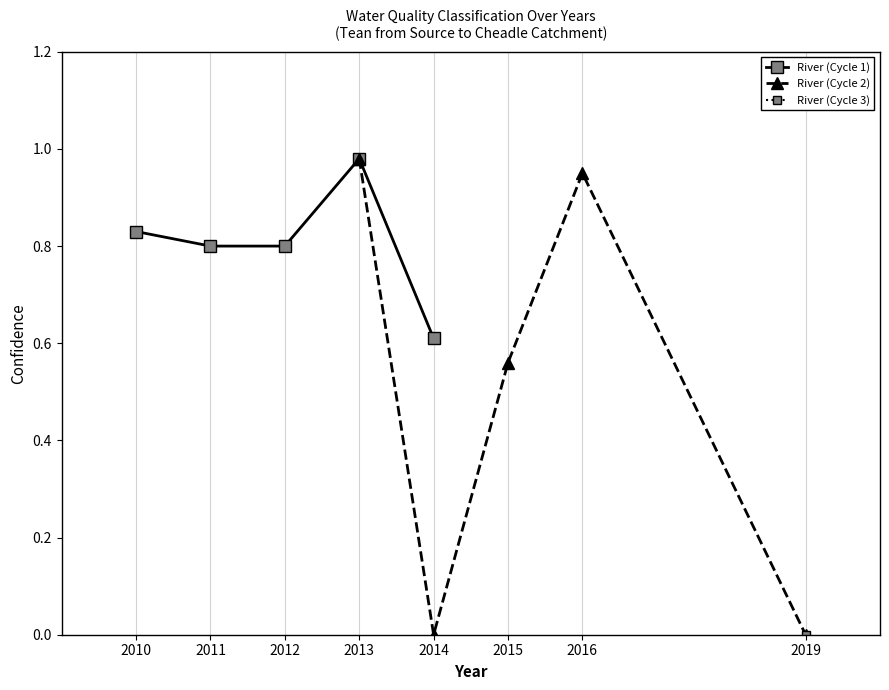

What is the maximum value for River (Cycle 1)?

1.0